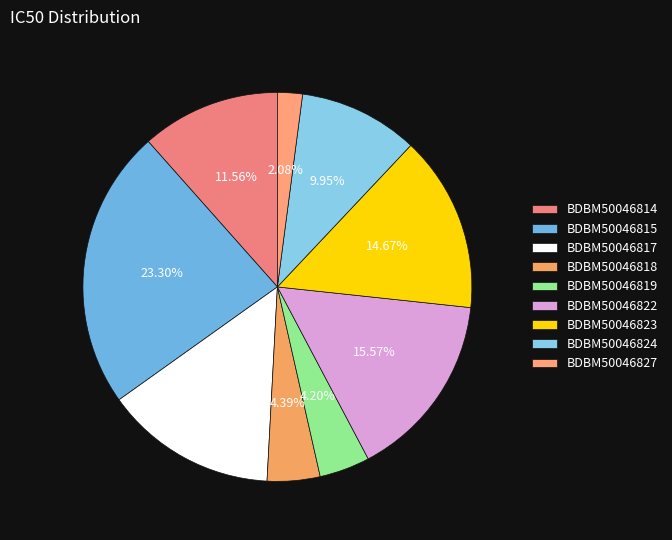

How many segments does this pie chart have?

9